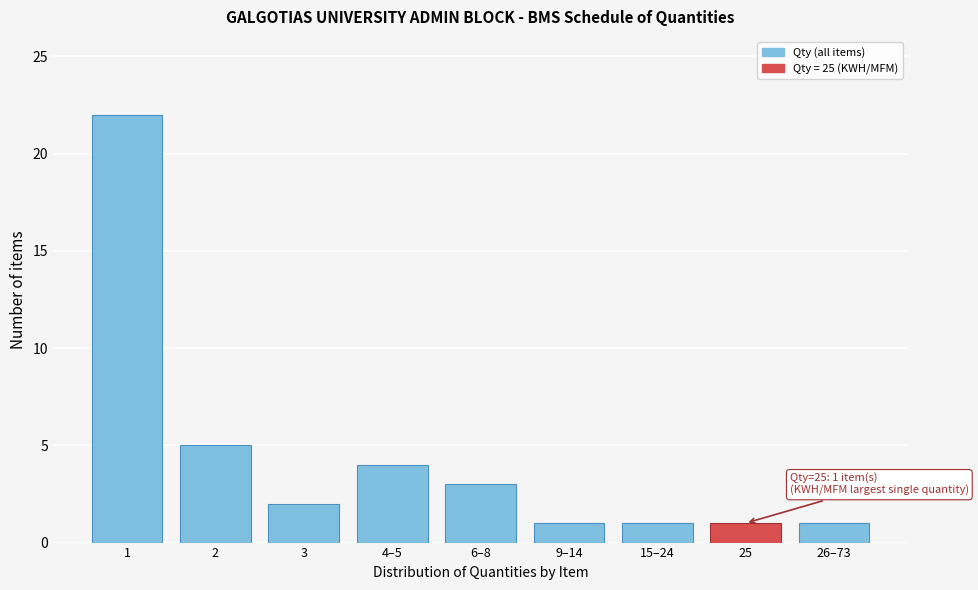

Reading left to right, extract all data points from this chart.

22	5	2	4	3	1	1	1	1